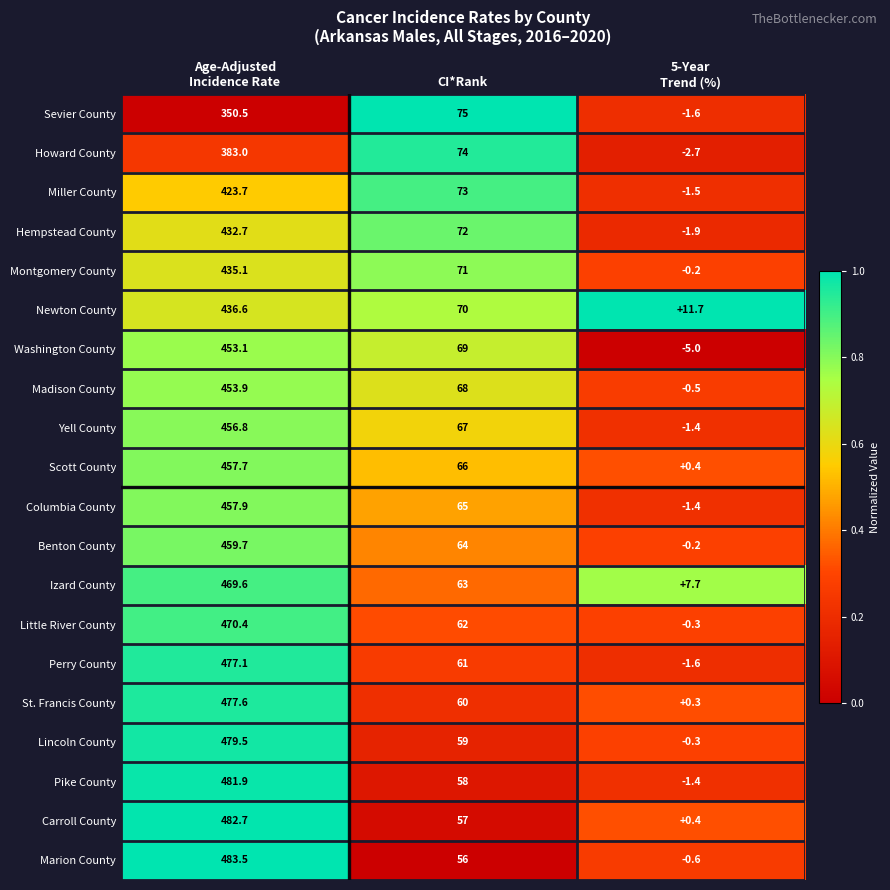

What is the difference between the highest and lowest values at Age-Adjusted
Incidence Rate?

133.0